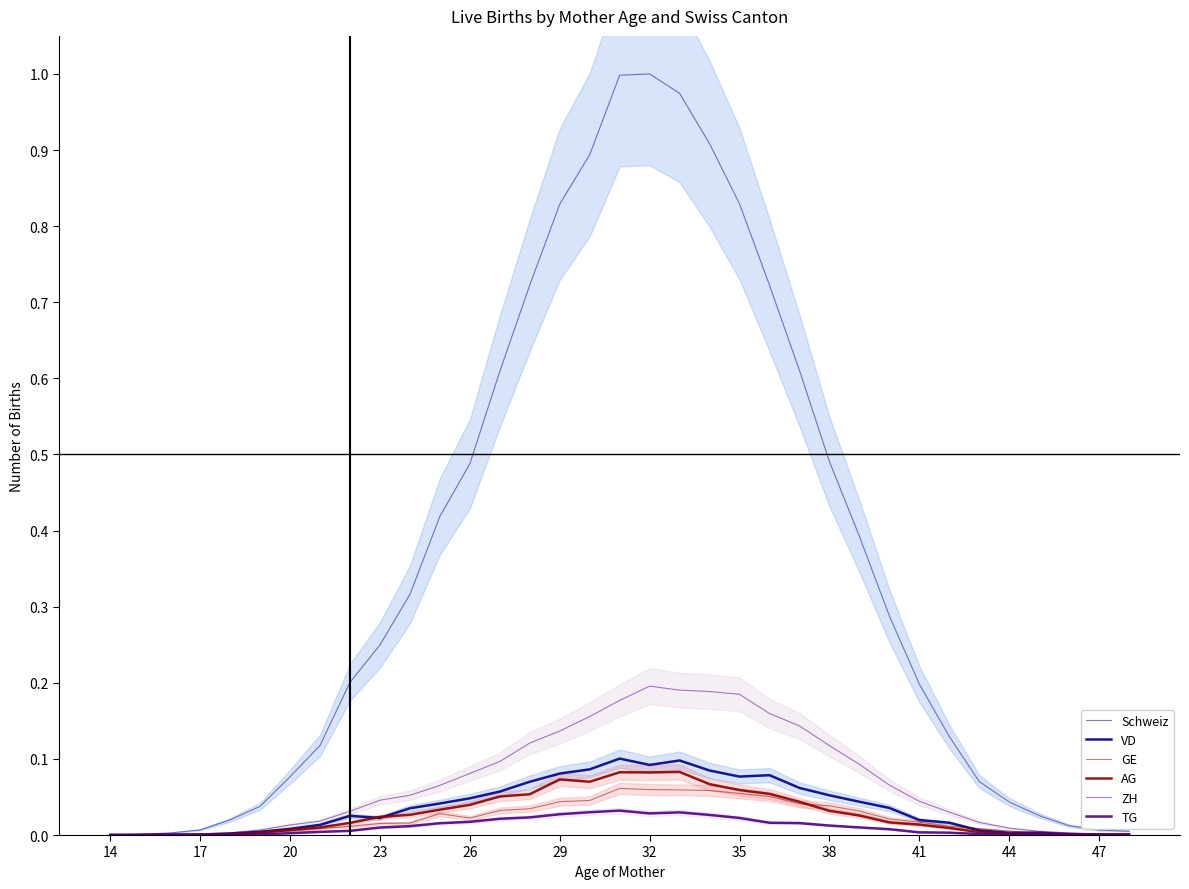

True or false: TG has more than 0 points higher than both neighbors.

True